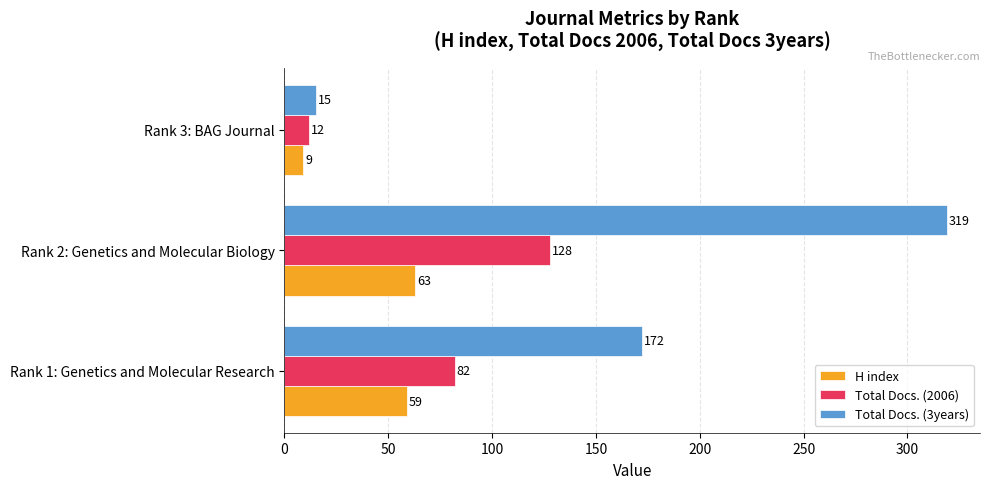

At how many categories does at least one series exceed 93?

2